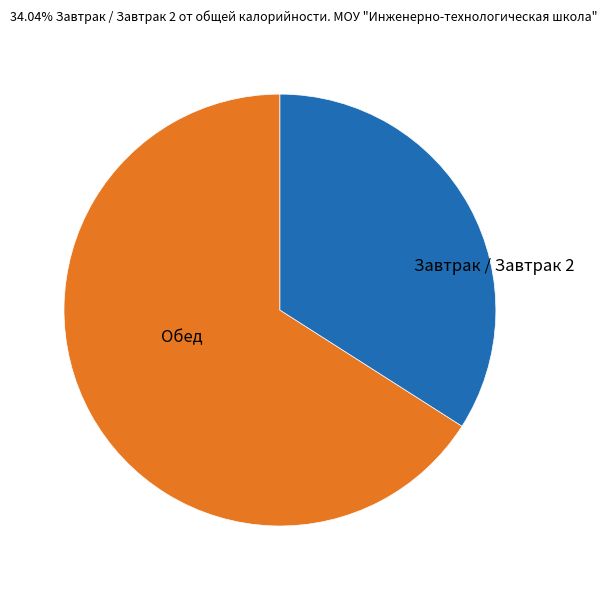

Is there a majority slice in this chart?

Yes